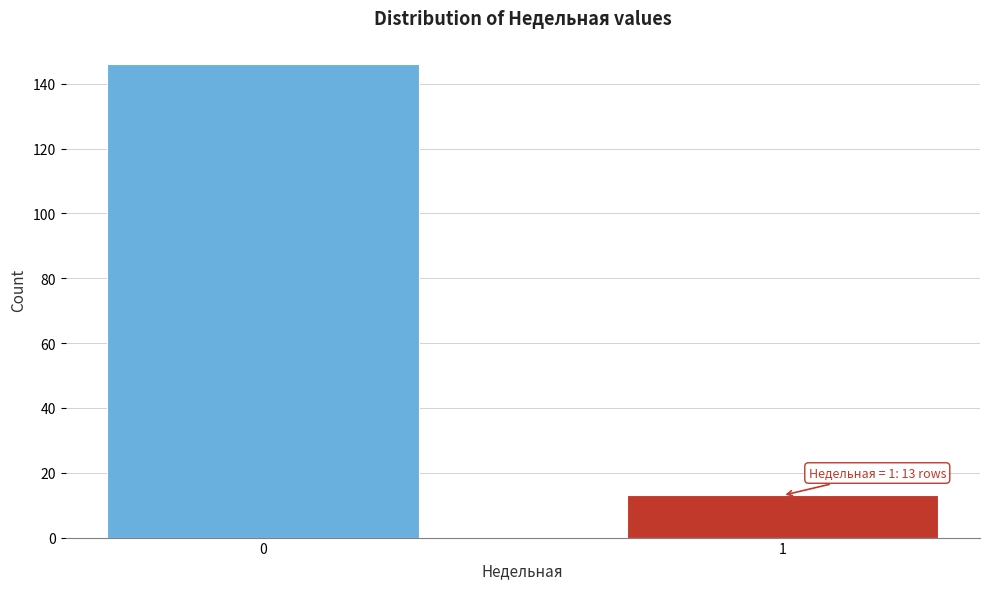

Reading right to left, what are all the values shown in this chart?

13	146